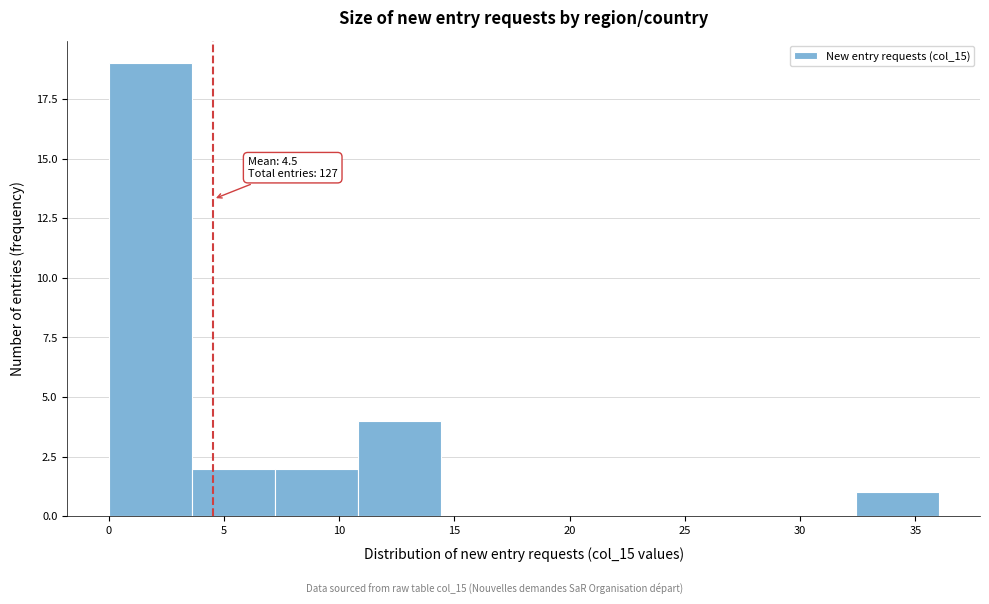

Over which range of the x-axis is the bar tallest?

0.0 to 3.6